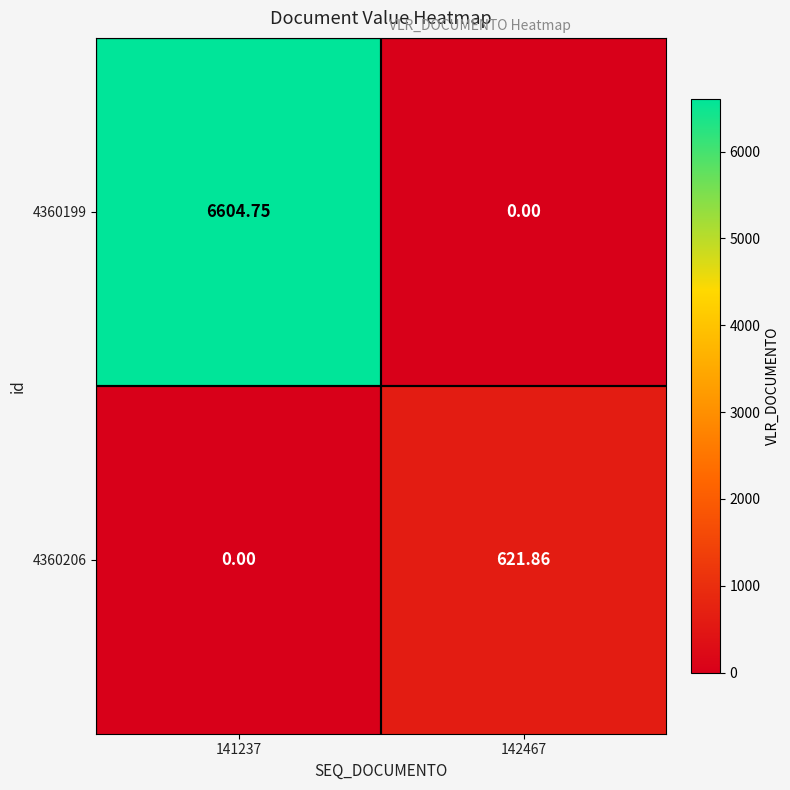

Between 141237 and 142467, which series saw the biggest shift?

4360199